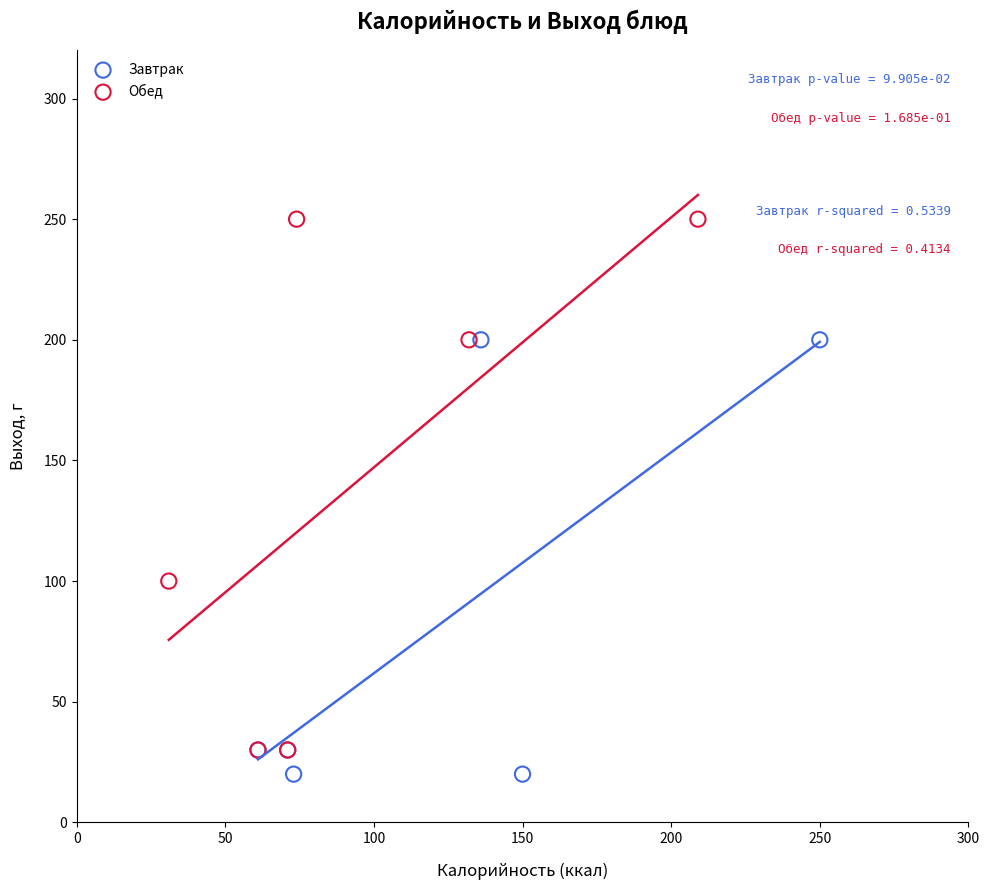

Which series has the widest spread of Y values?

Обед